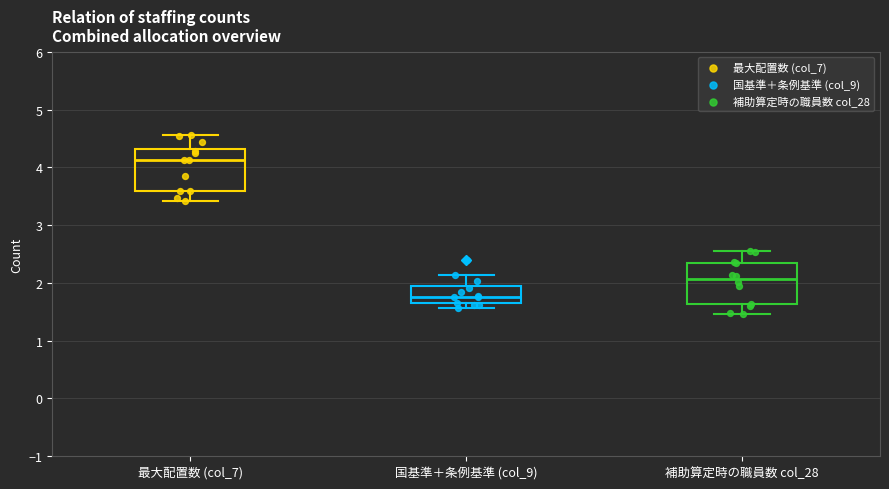

Where is the upper edge of the box for 補助算定時の職員数 col_28 on the y-axis? The values are not printed on the chart, so give them approximately, as read against the axis.

2.3